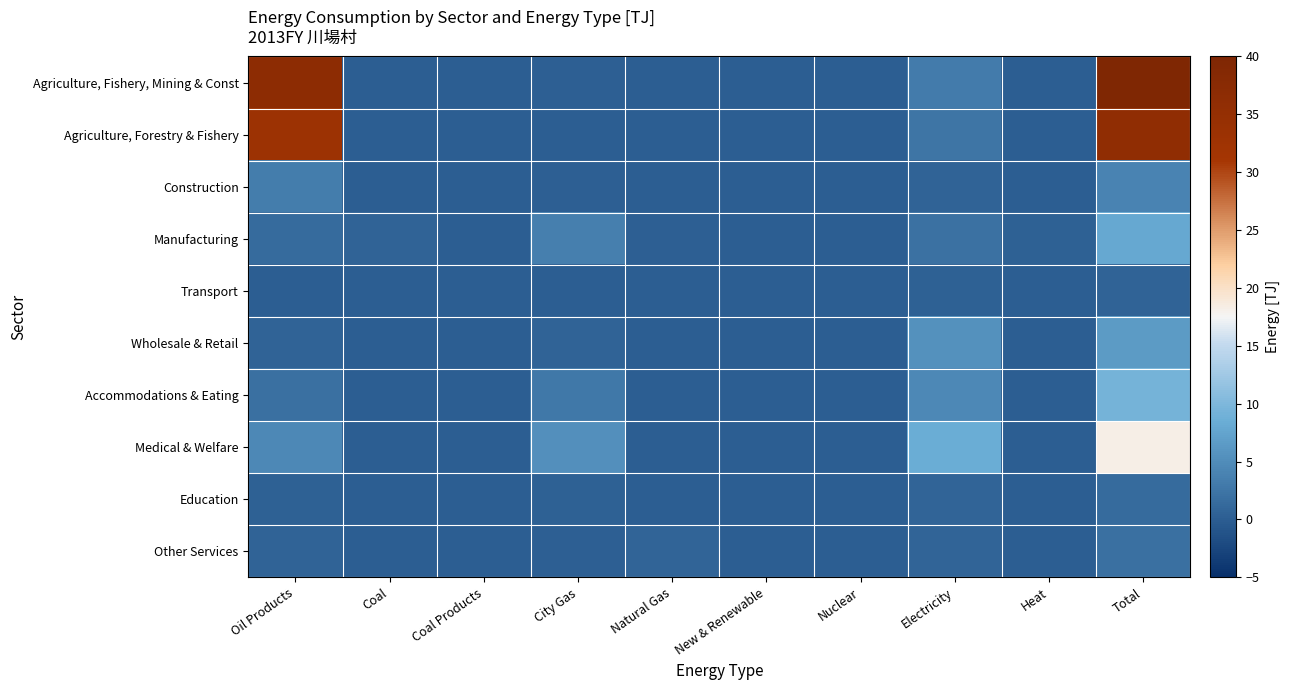

How many categories are shown in the chart?

10